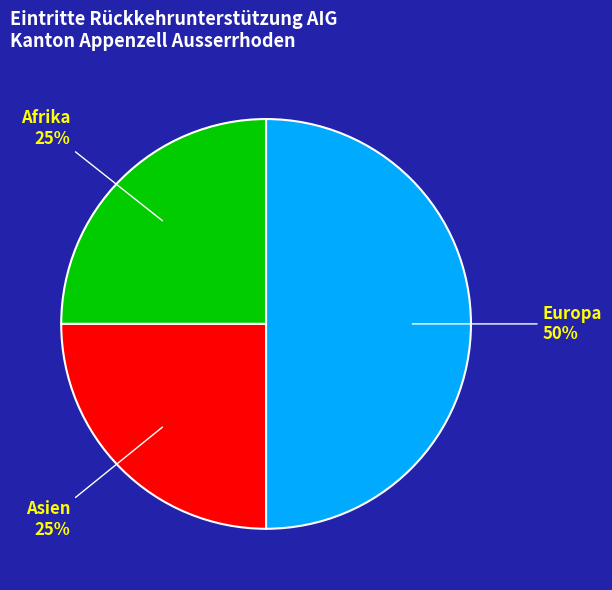

To the nearest percent, what is the average slice percentage?

33%